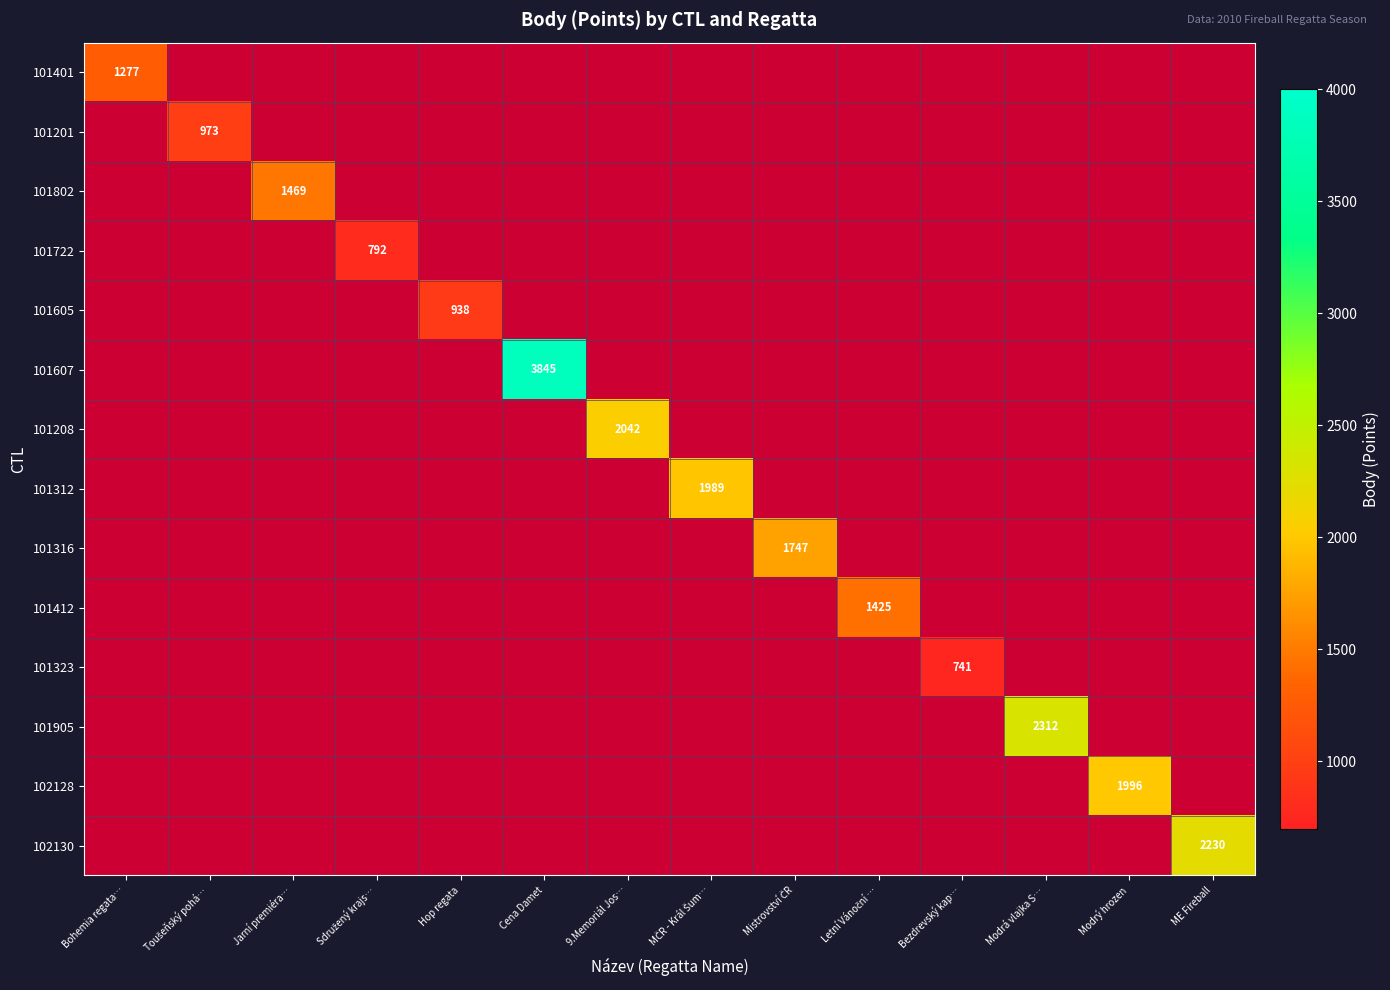

Count the number of data series in this chart.

14